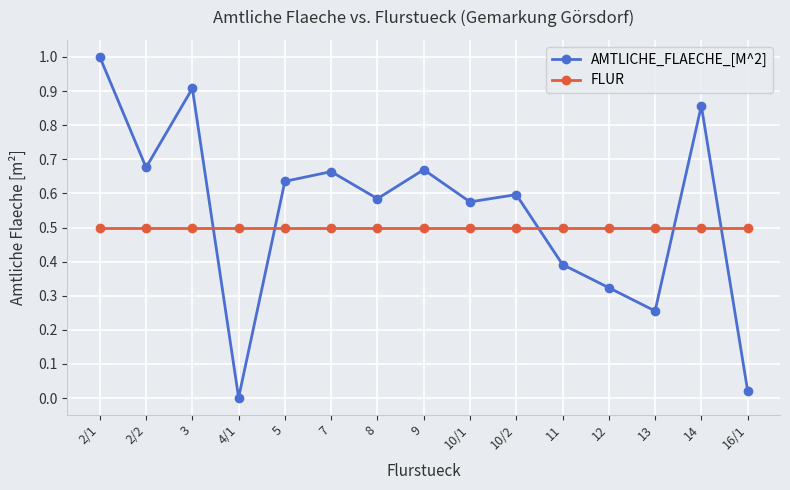

Which series has the largest range (max minus min)?

AMTLICHE_FLAECHE_[M^2]